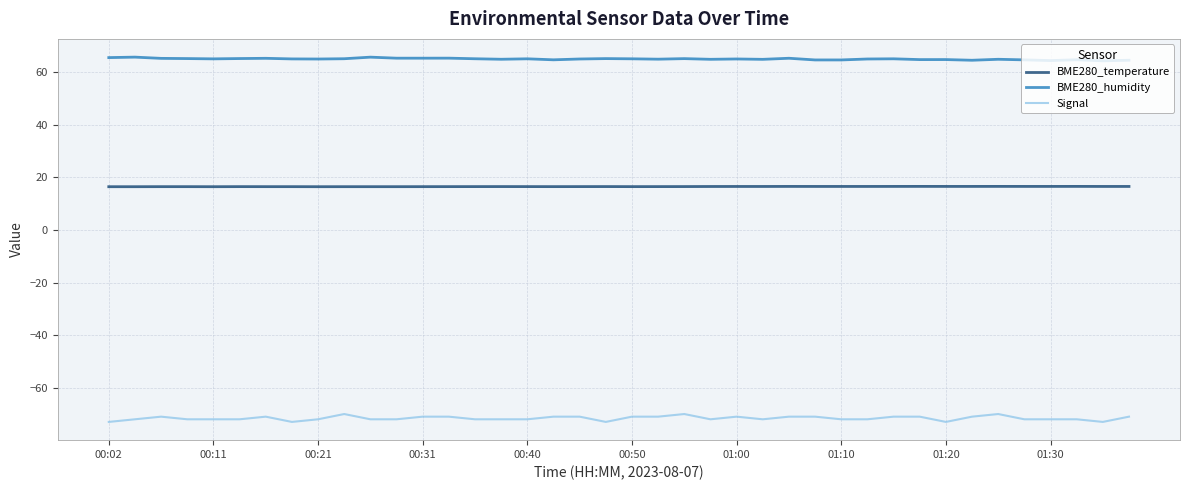

True or false: BME280_temperature and Signal cross at least once.

False